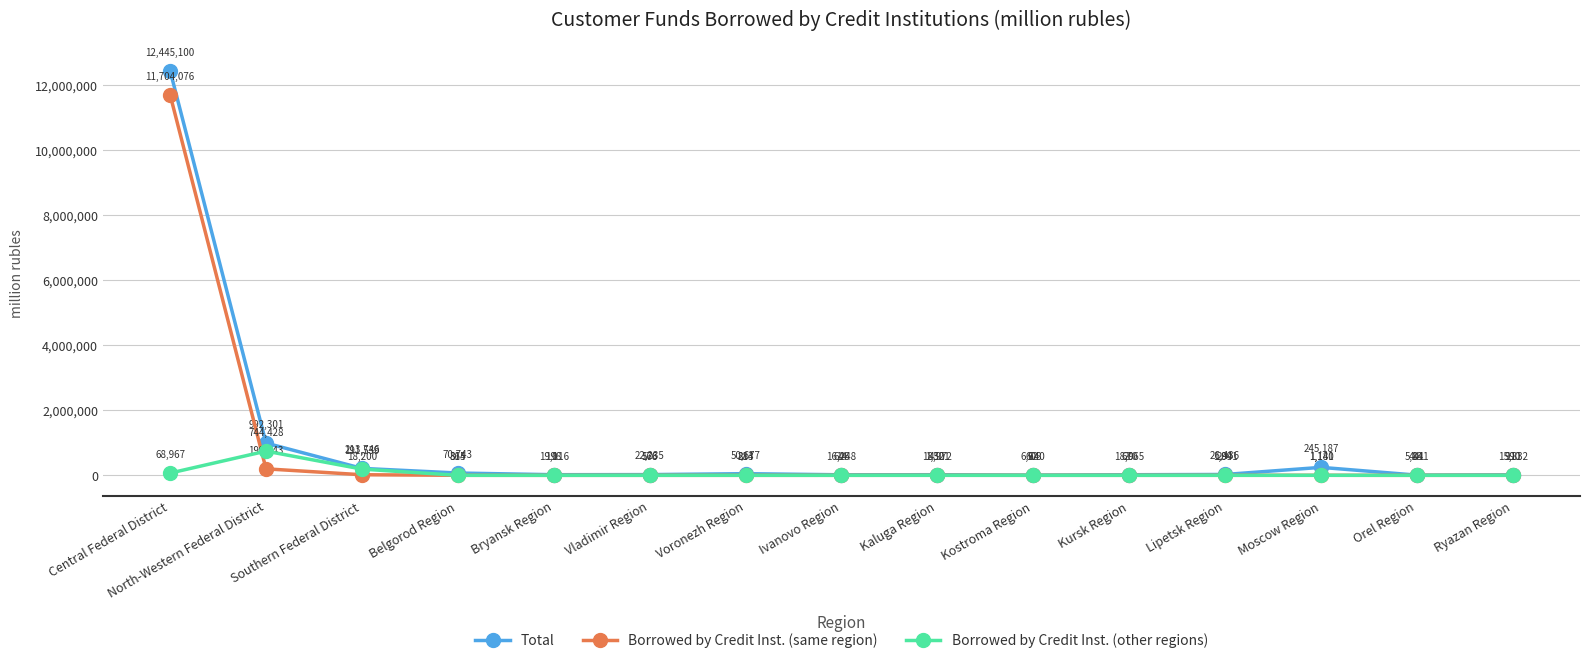

How many times do Borrowed by Credit Inst. (same region) and Borrowed by Credit Inst. (other regions) cross each other?

8